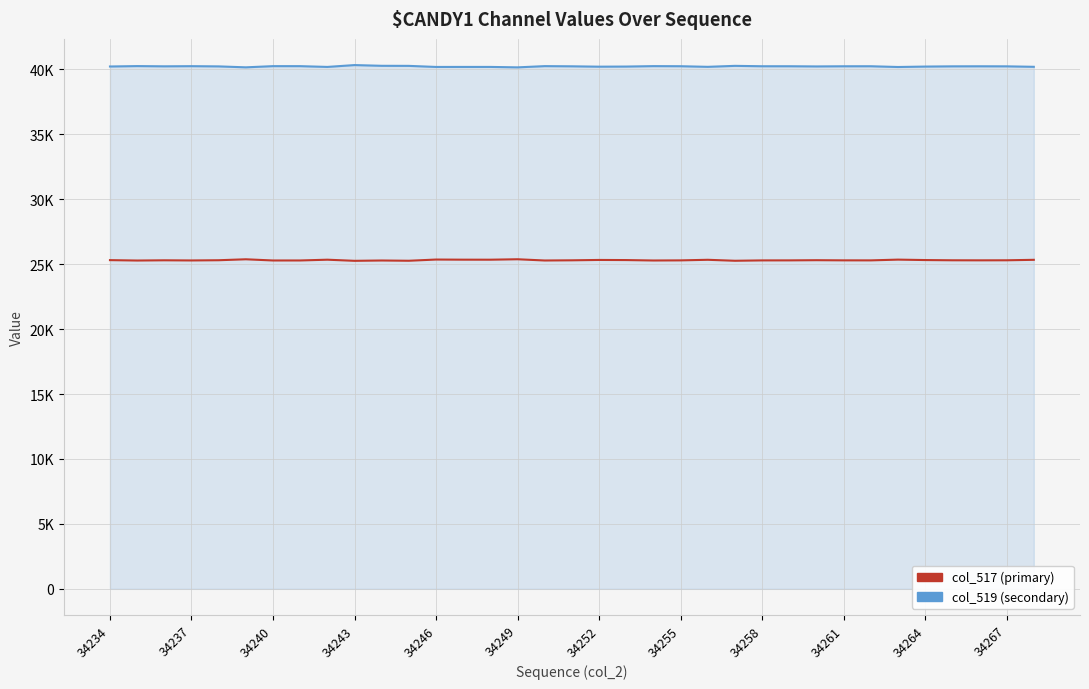

Does the chart display data point markers on the line(s)?

No